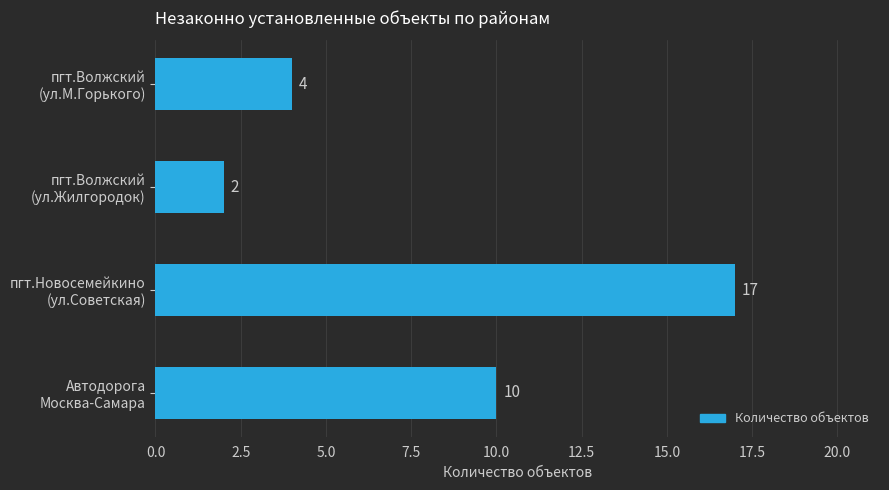

What is the minimum value shown in the chart?

2